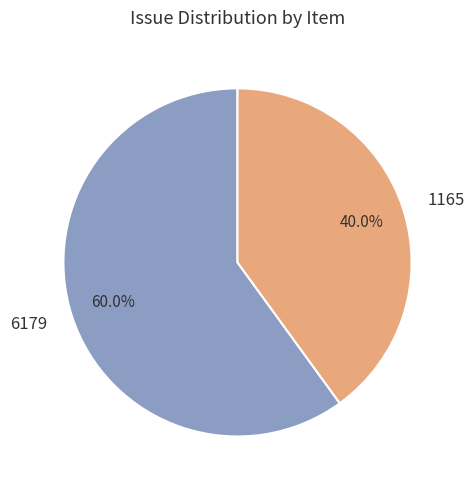

True or false: 6179 accounts for 48% of the total.

False